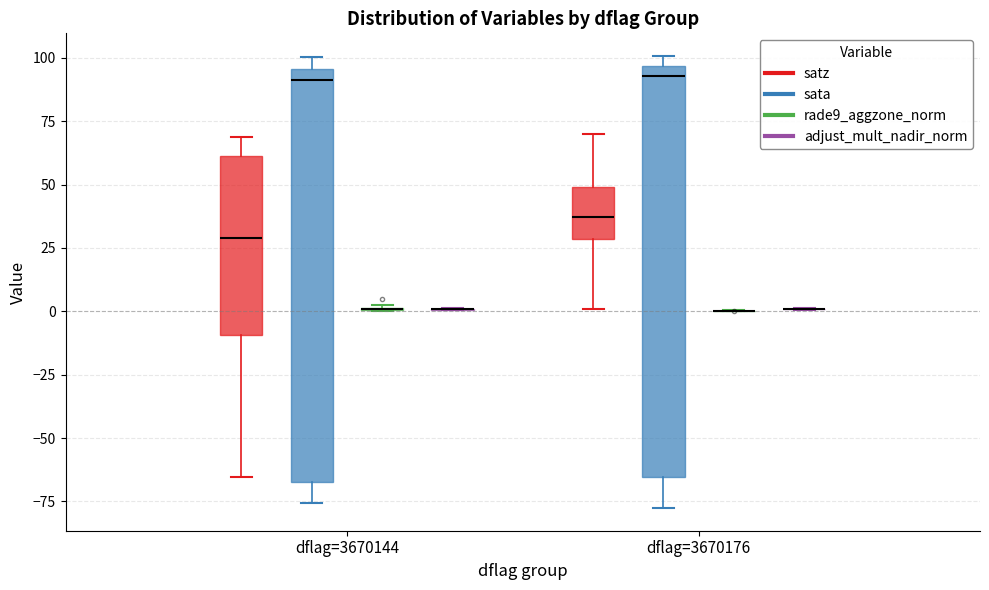

Reading left to right, transcribe this box plot: for each box, give where its median line is, the range the box spans, and where its two whiskers end, as read against the y-axis. The values are not printed on the chart, so give them approximately, as read against the axis.

dflag=3670144 (satz): median 30, box -10 to 60, whiskers -65 to 70
dflag=3670144 (sata): median 90, box -70 to 95, whiskers -75 to 100
dflag=3670144 (rade9_aggzone_norm): box collapsed to a line at 0, whiskers 0 to 5
dflag=3670144 (adjust_mult_nadir_norm): box collapsed to a line at 0, whiskers 0 to 0
dflag=3670176 (satz): median 35, box 30 to 50, whiskers 0 to 70
dflag=3670176 (sata): median 95 (just below the box's upper edge), box -65 to 95, whiskers -80 to 100
dflag=3670176 (rade9_aggzone_norm): box collapsed to a line at 0, whiskers 0 to 0
dflag=3670176 (adjust_mult_nadir_norm): box collapsed to a line at 0, whiskers 0 to 0